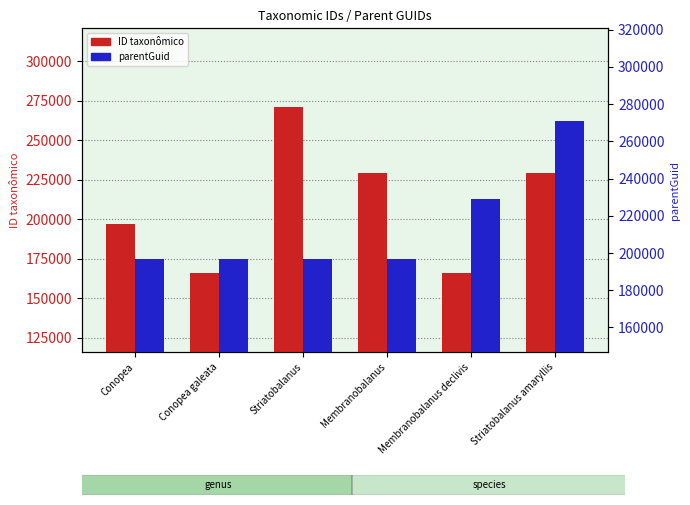

What is the sum of all ID taxonômico values?

1258106